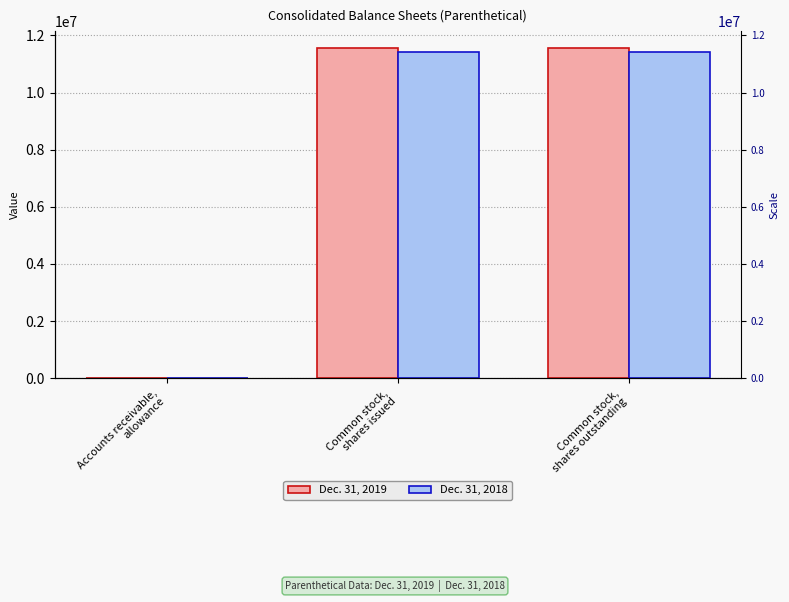

At which label does Dec. 31, 2018 reach its peak?

Common stock,
shares issued